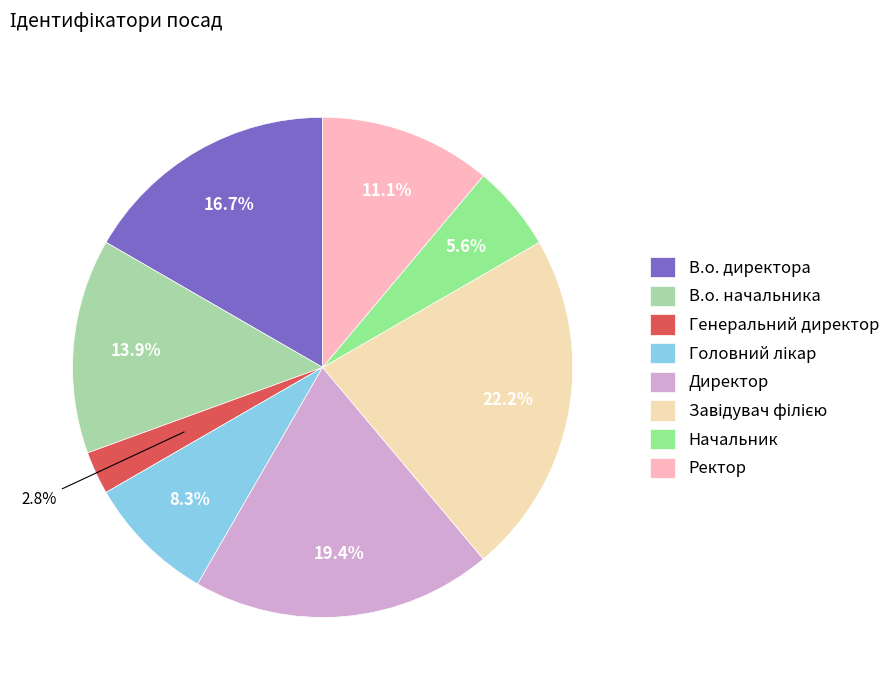

Does Начальник account for over 50% of the chart?

No